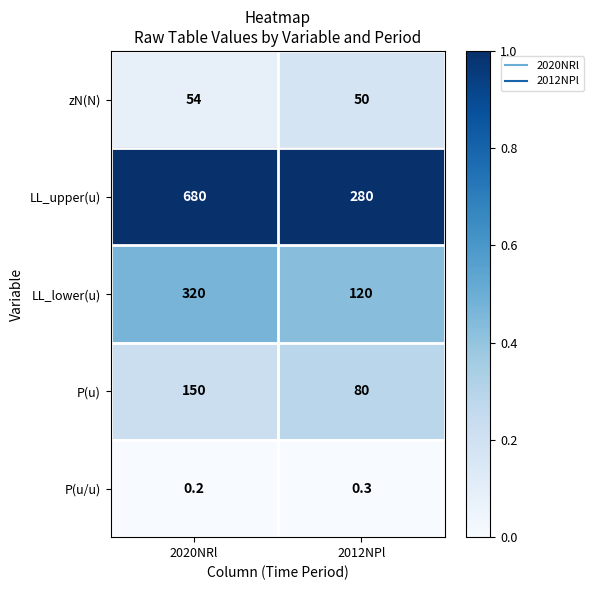

Reading right to left, list all the values displayed in this chart.

zN(N): 50.0	54.0
LL_upper(u): 280.0	680.0
LL_lower(u): 120.0	320.0
P(u): 80.0	150.0
P(u/u): 0.3	0.2